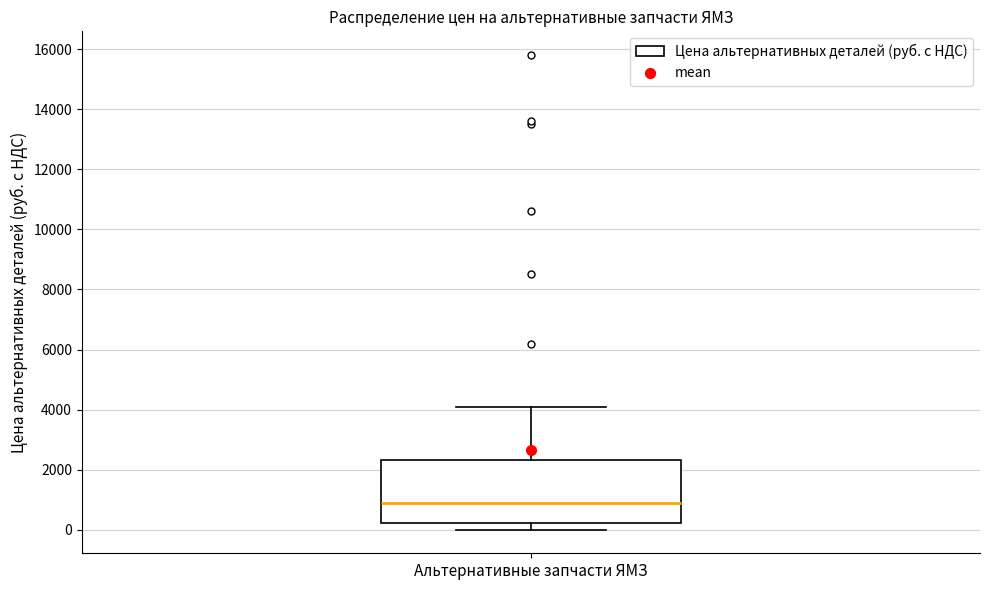

Read this box plot against the y-axis: the position of the median line, the range covered by the box, and the ends of both whiskers. The values are not printed on the chart, so give them approximately, as read against the axis.

median 800, box 200 to 2400, whiskers 0 to 4200